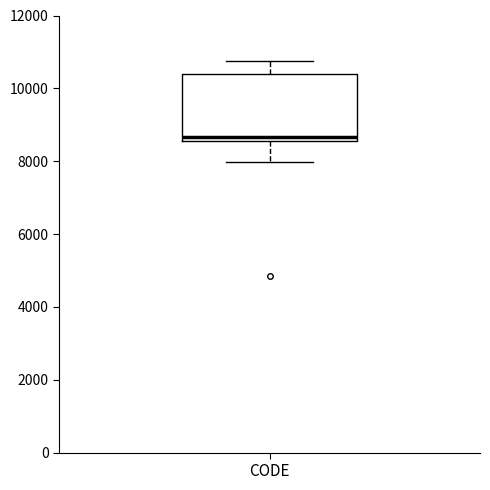

Transcribe this box plot: give where the median line is, the range the box spans, and where the two whiskers end, as read against the y-axis. The values are not printed on the chart, so give them approximately, as read against the axis.

median 8600 (just above the box's lower edge), box 8600 to 10400, whiskers 8000 to 10800